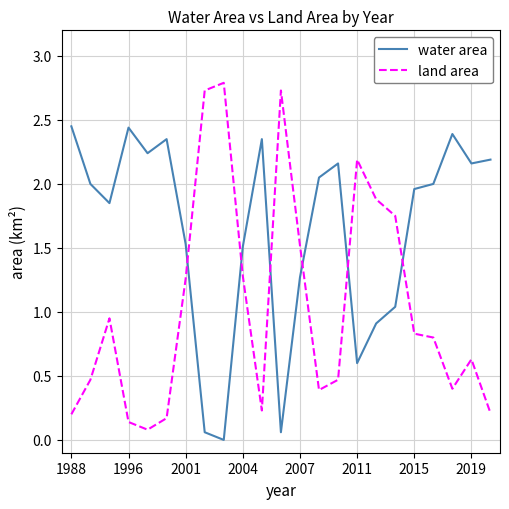

What is the sum of all water area values?

37.6